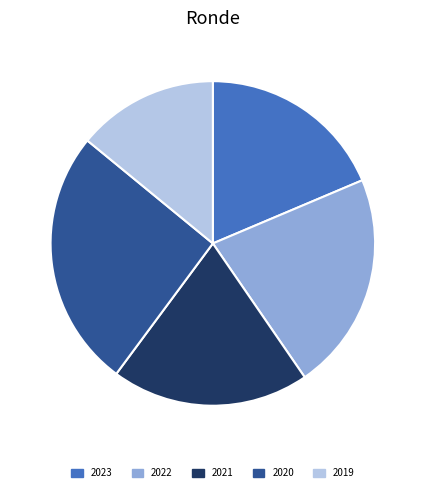

Do 2019 and 2022 together represent more than half of the pie?

No